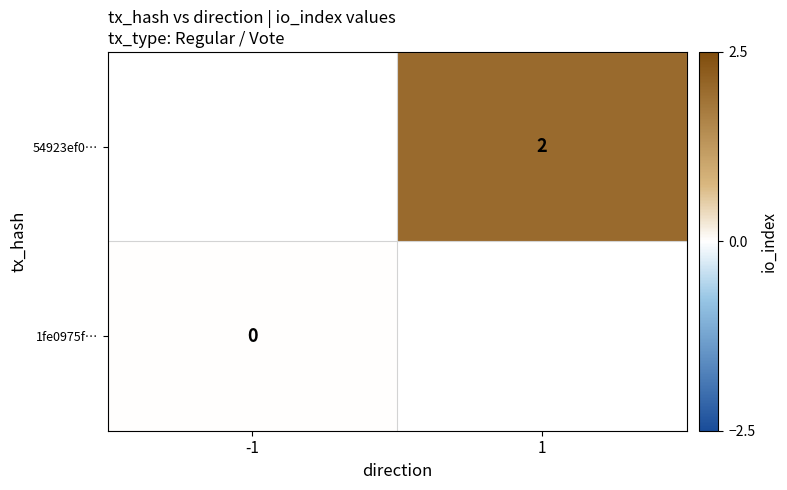

How many categories are shown in the chart?

2